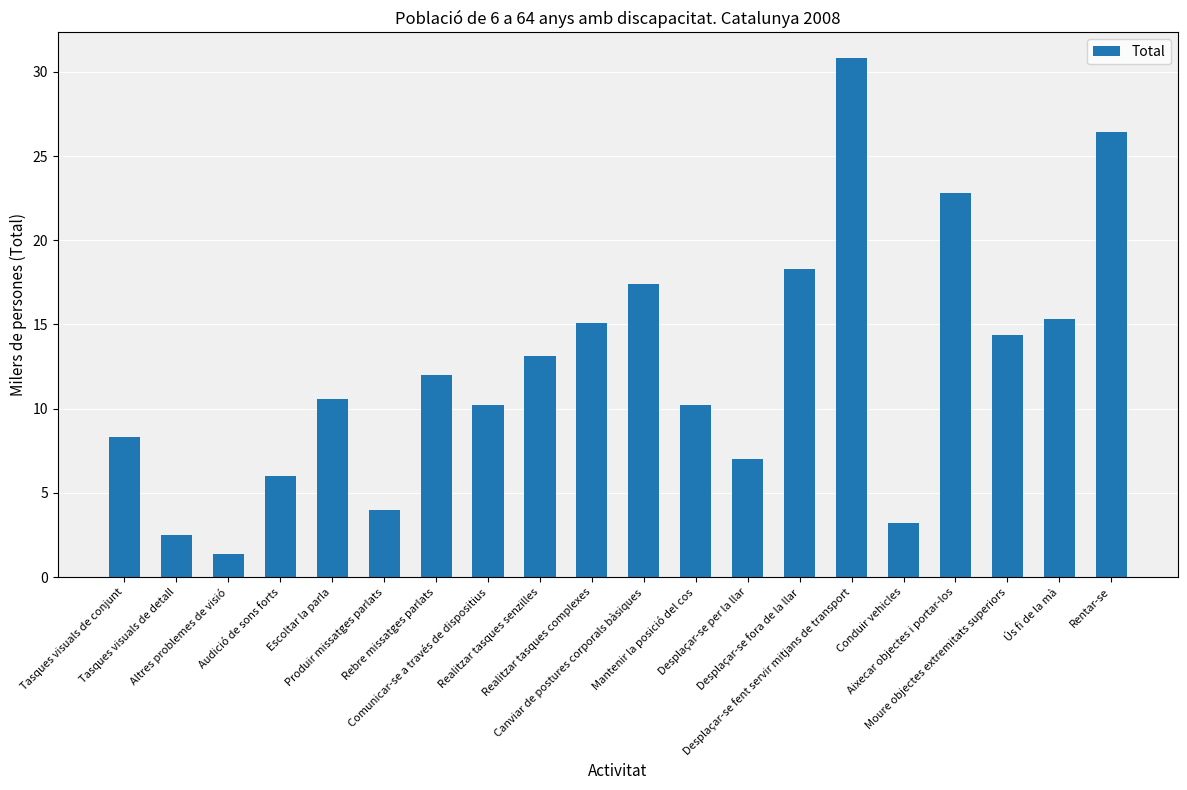

The chart shows a value of 10.2 at Mantenir la posició del cos. True or false?

True